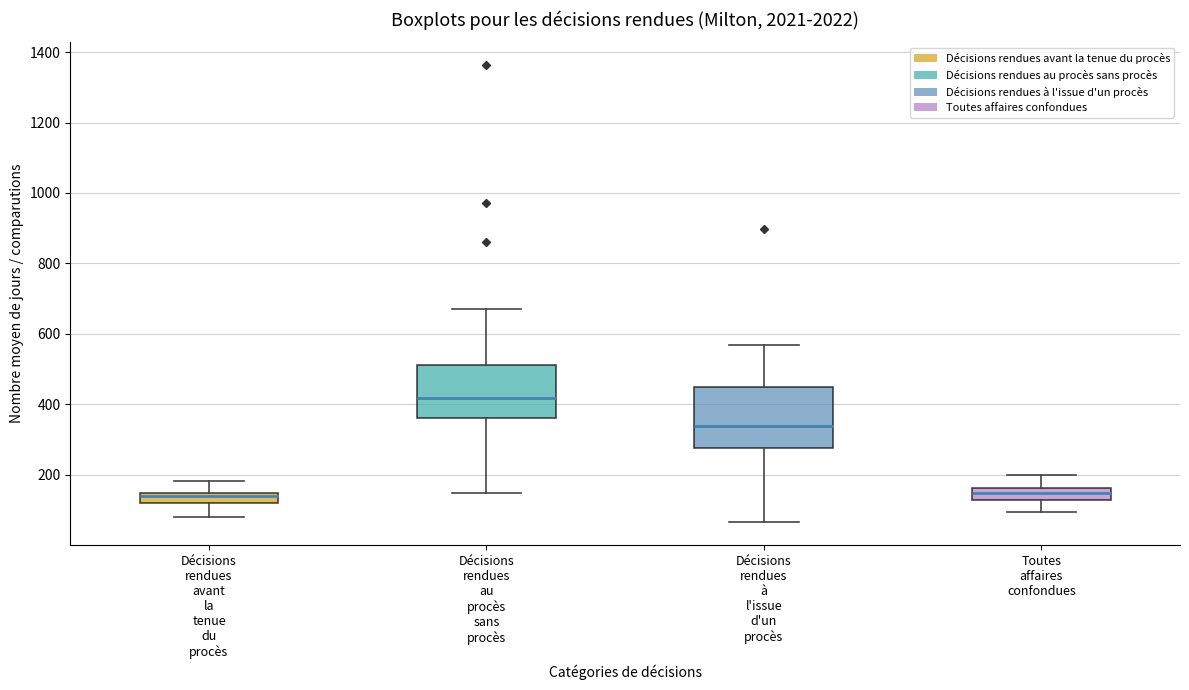

Where does the lower whisker of the box for Toutes affaires confondues end on the y-axis? The values are not printed on the chart, so give them approximately, as read against the axis.

100